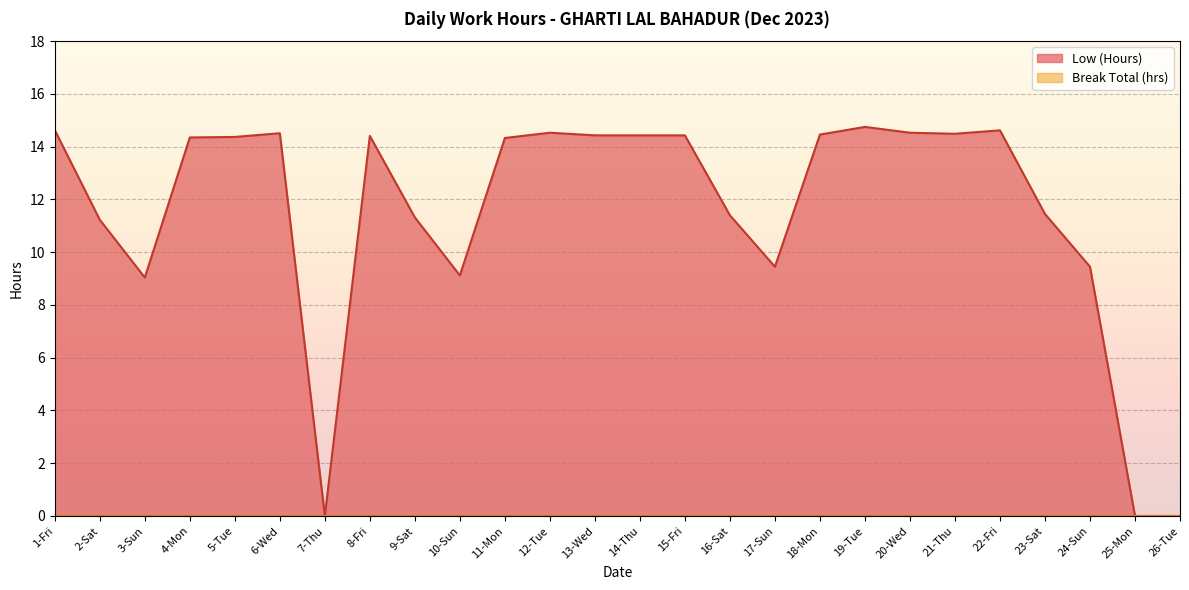

At which category does the chart reach its minimum across all series?

7-Thu